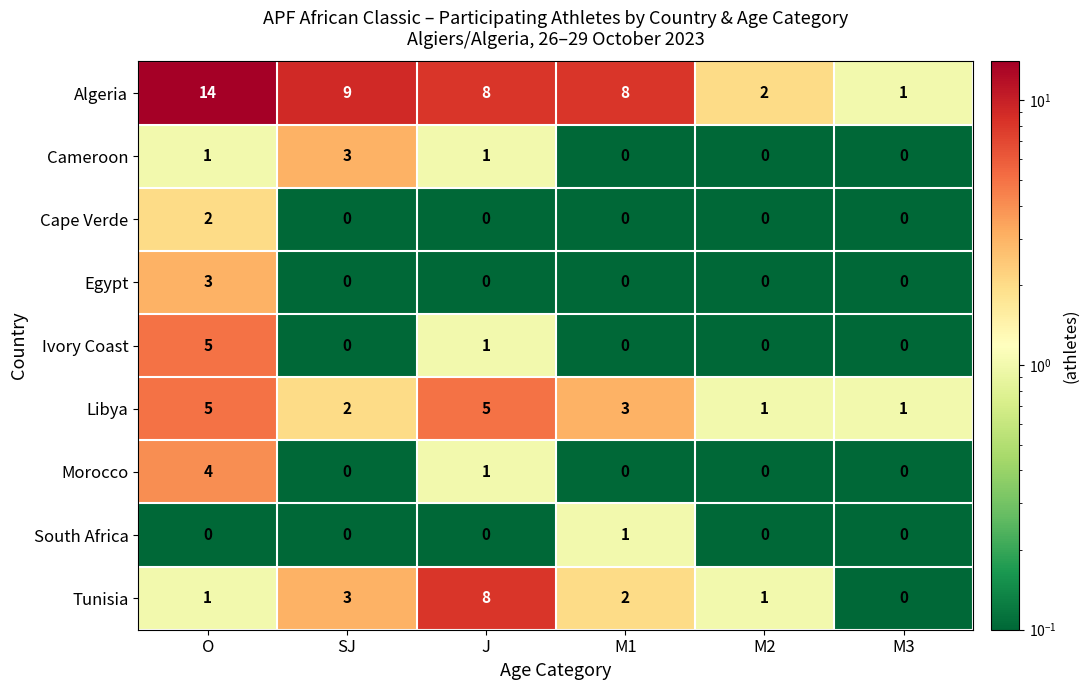

Is the value of Egypt at M3 greater than the value of Libya at M3?

No